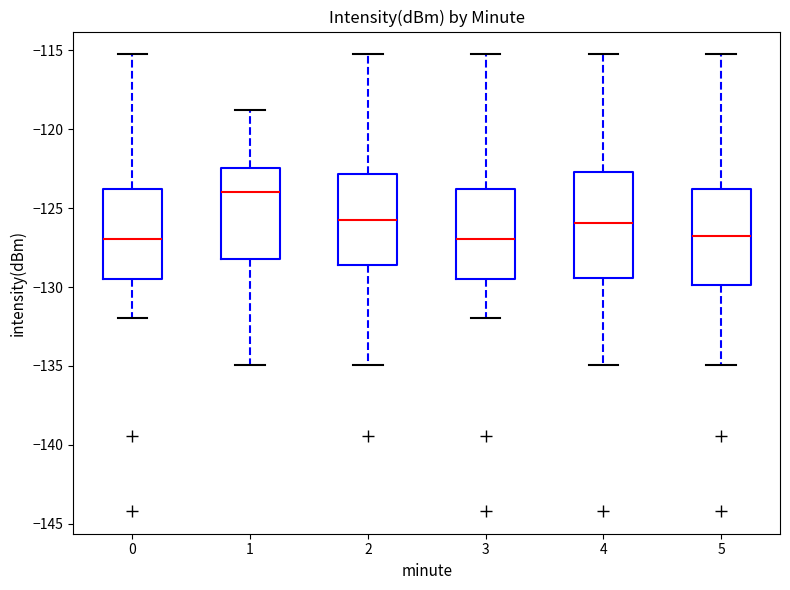

Where does the upper whisker of the box at x = 2 end on the y-axis? The values are not printed on the chart, so give them approximately, as read against the axis.

-115.0